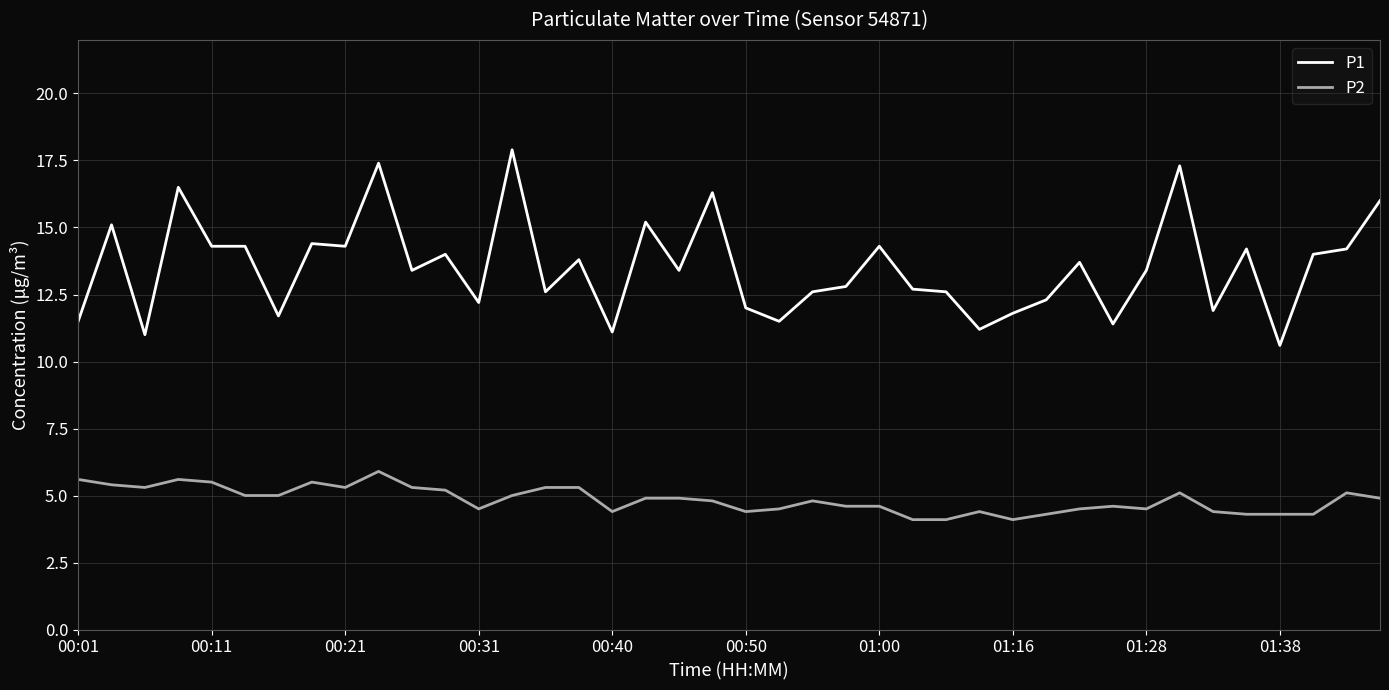

What is the difference between the maximum and minimum values in the P2 series?

1.8